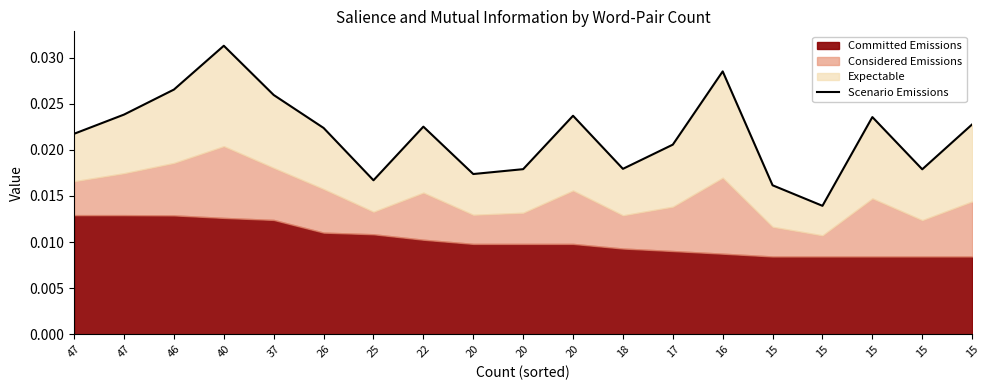

How many interior local valleys (lower than both neighbors) does the data have?

5